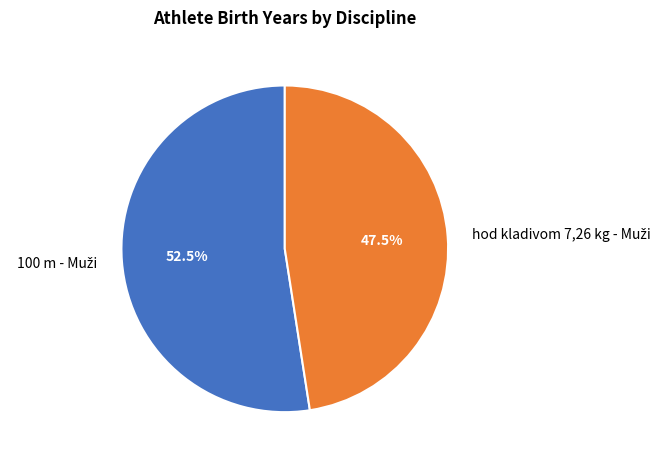

Is there any slice that represents more than half of the pie?

Yes